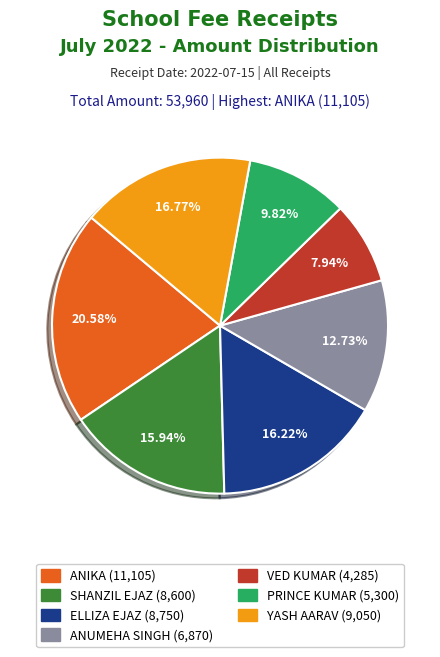

Is ELLIZA EJAZ the majority of the pie?

No